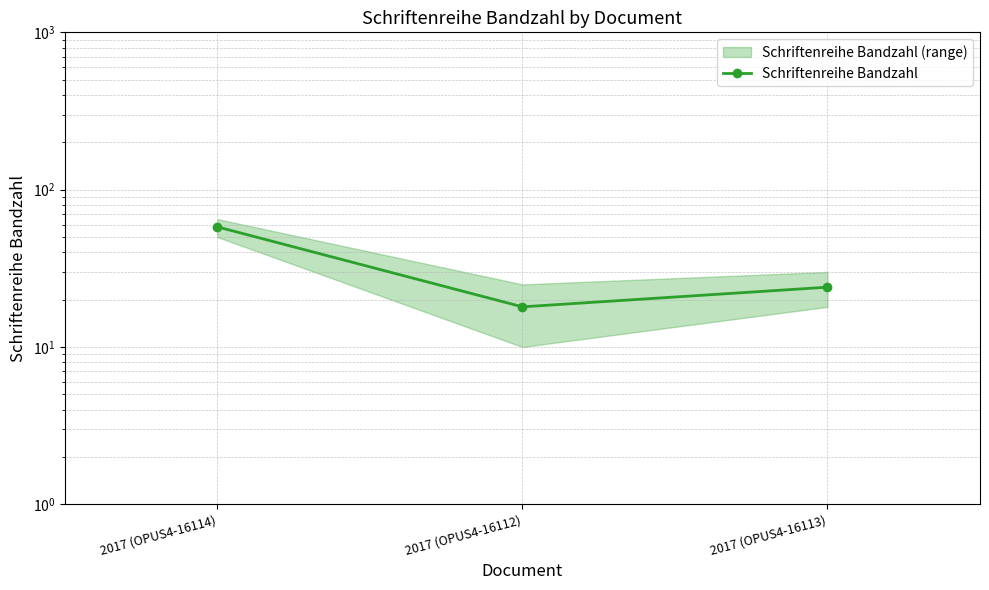

Between 2017 (OPUS4-16112) and 2017 (OPUS4-16113), which is larger?

2017 (OPUS4-16113)